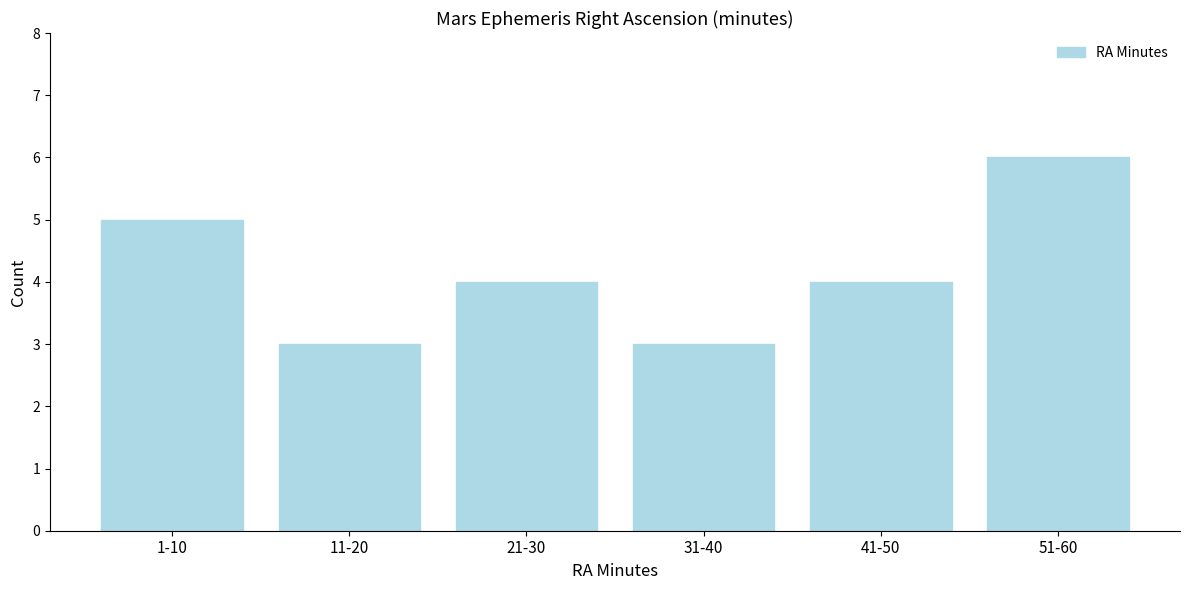

Reading left to right, transcribe all the data shown in this chart.

1-10=5	11-20=3	21-30=4	31-40=3	41-50=4	51-60=6